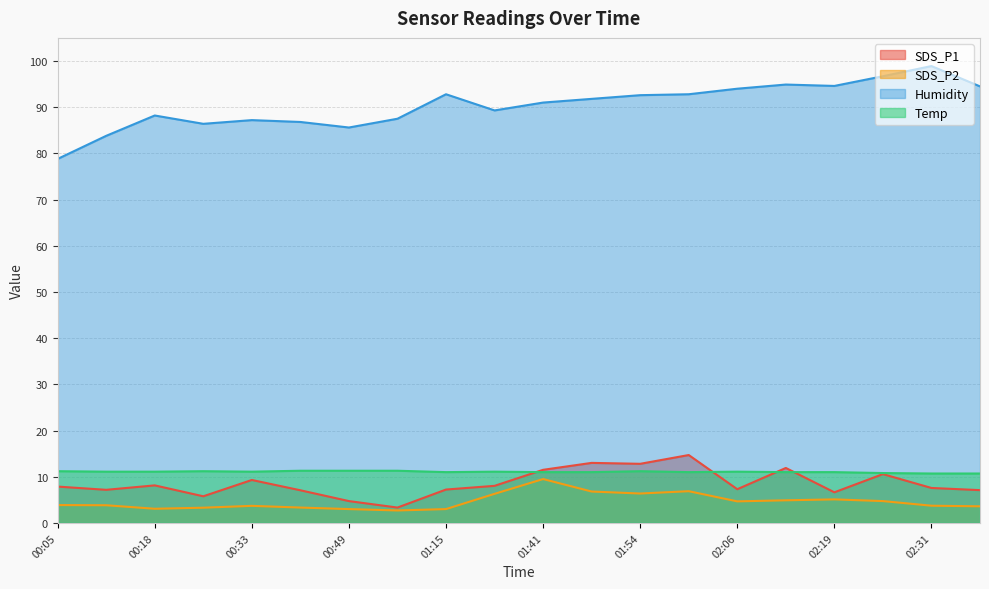

What is the difference between the maximum and minimum values in the SDS_P2 series?

6.8